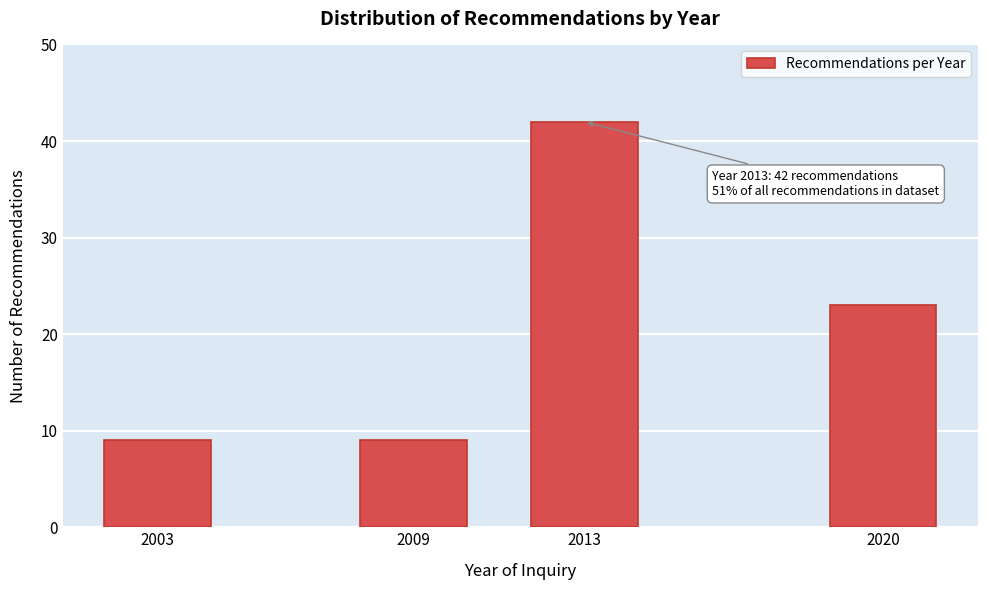

Reading left to right, what are all the values shown in this chart?

9	9	42	23